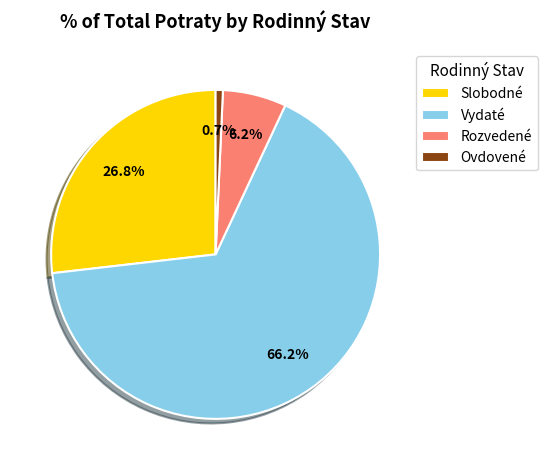

To the nearest percent, what is the difference between the largest and smallest slice percentages?

66%